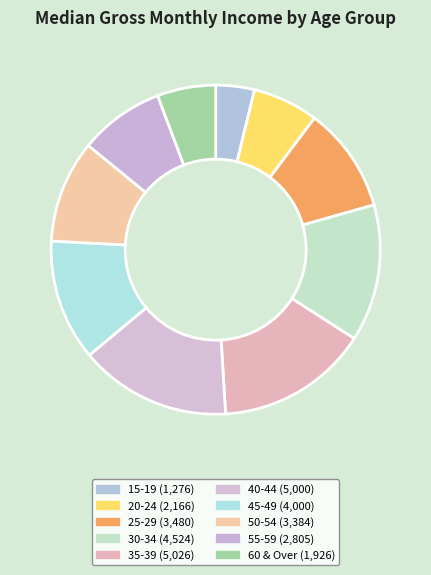

Count the number of slices in the pie.

10